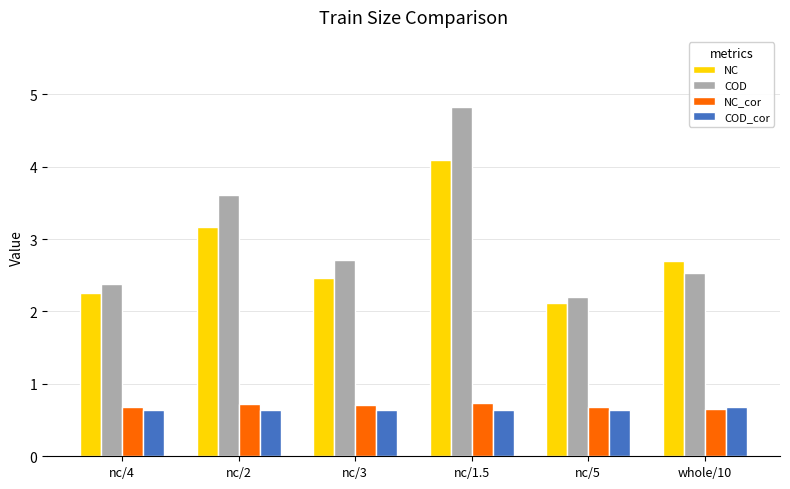

Where is COD nearest to the value 3?

nc/3